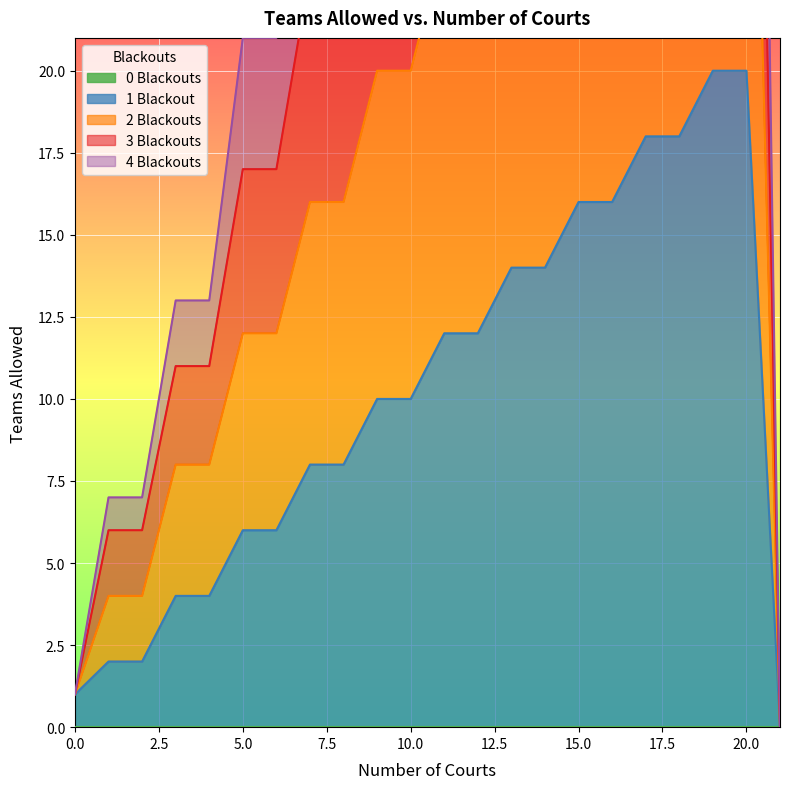

True or false: 3 Blackouts and 2 Blackouts cross at least once.

False